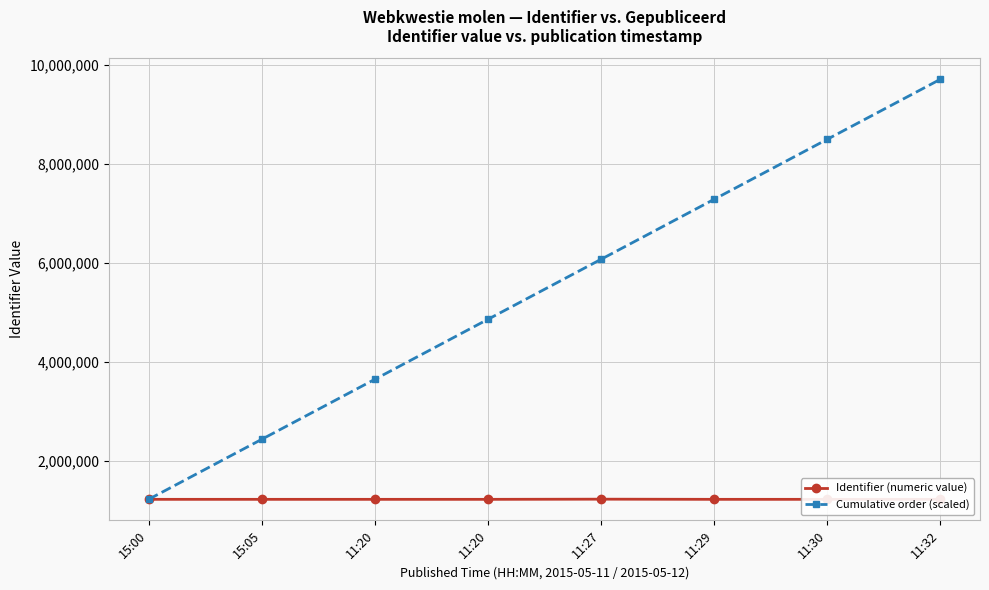

True or false: Identifier (numeric value) has more than 0 points higher than both neighbors.

True